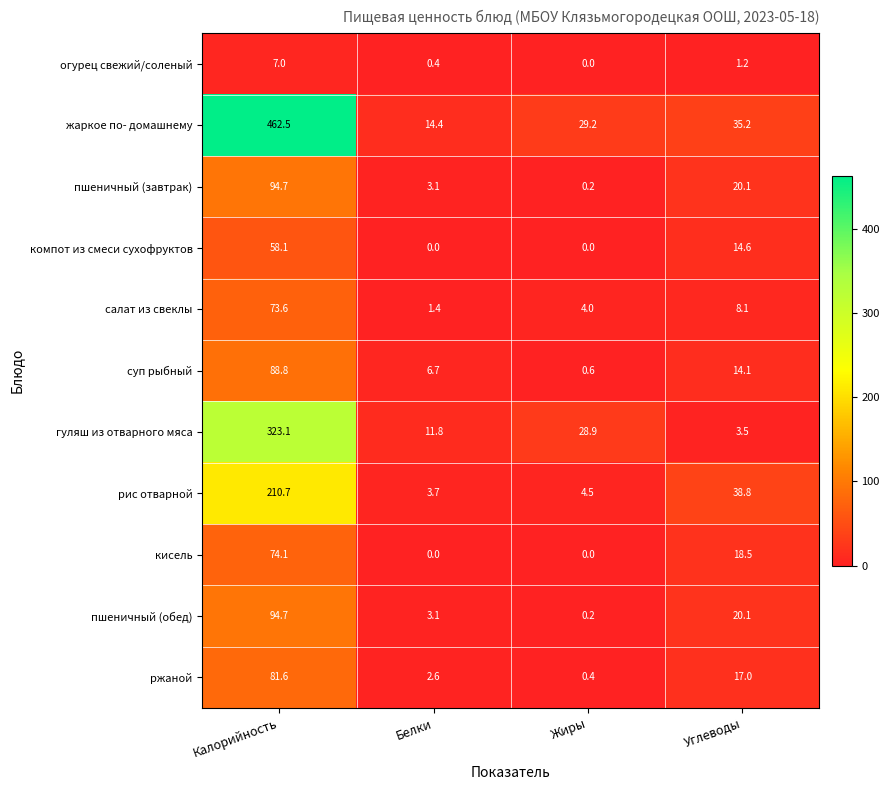

Is the value of жаркое по- домашнему at Белки greater than the value of кисель at Калорийность?

No